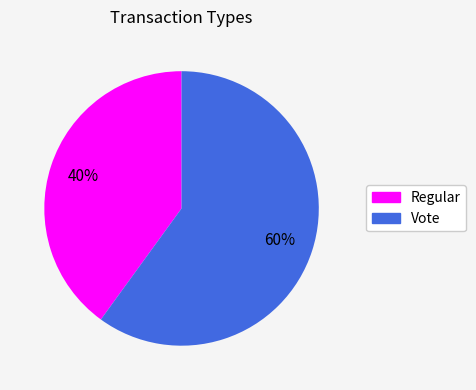

Is it true that Vote is 60% of the pie?

True